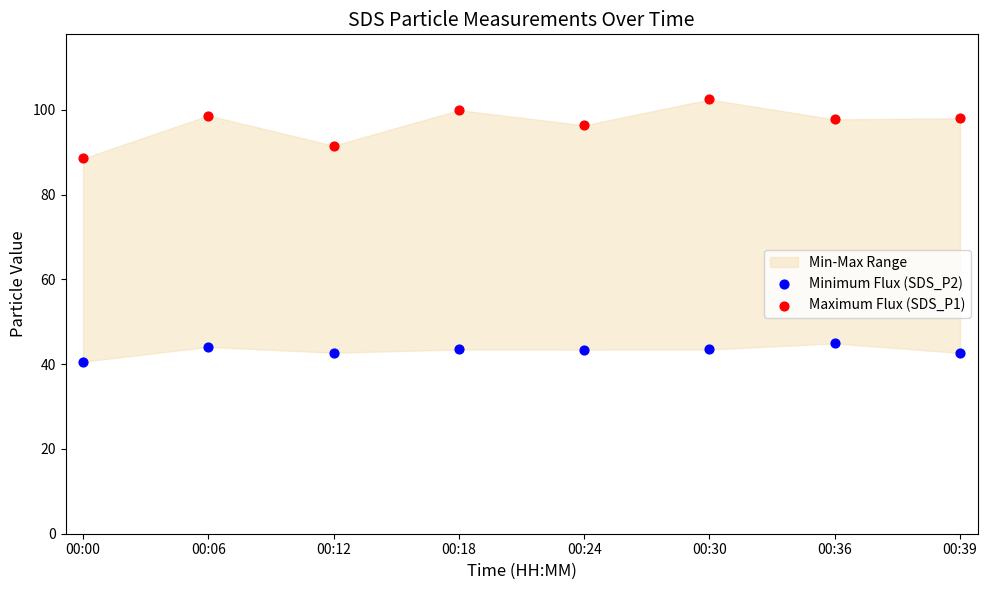

Which series contains the highest Y value?

Maximum Flux (SDS_P1)